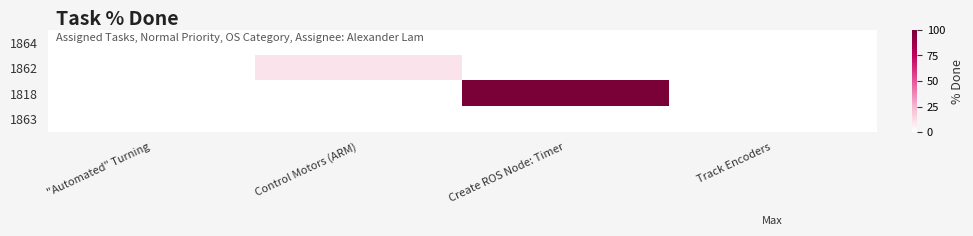

At how many categories does at least one series exceed 88?

1